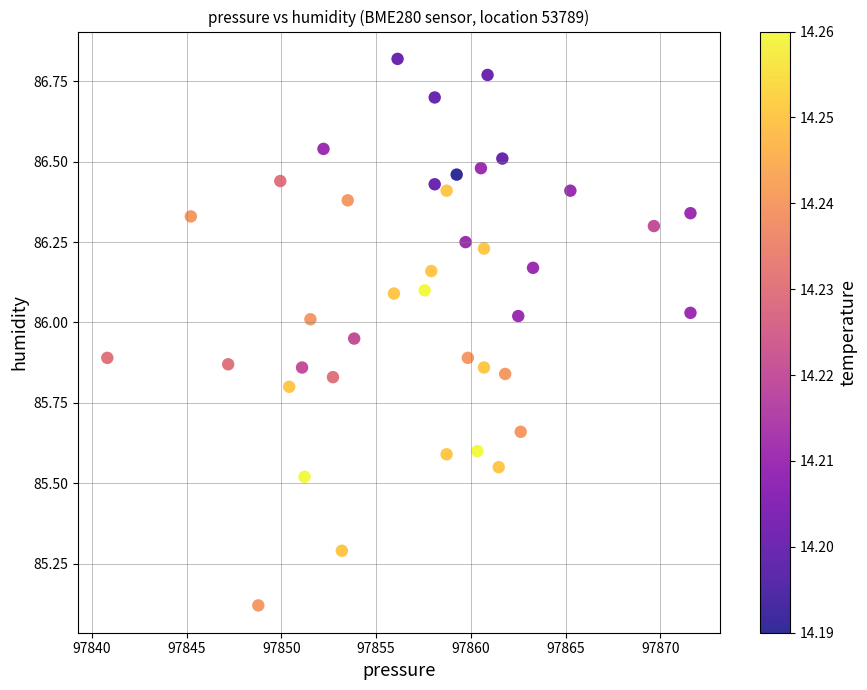

What is the range of Y values (max minus min)?

1.7